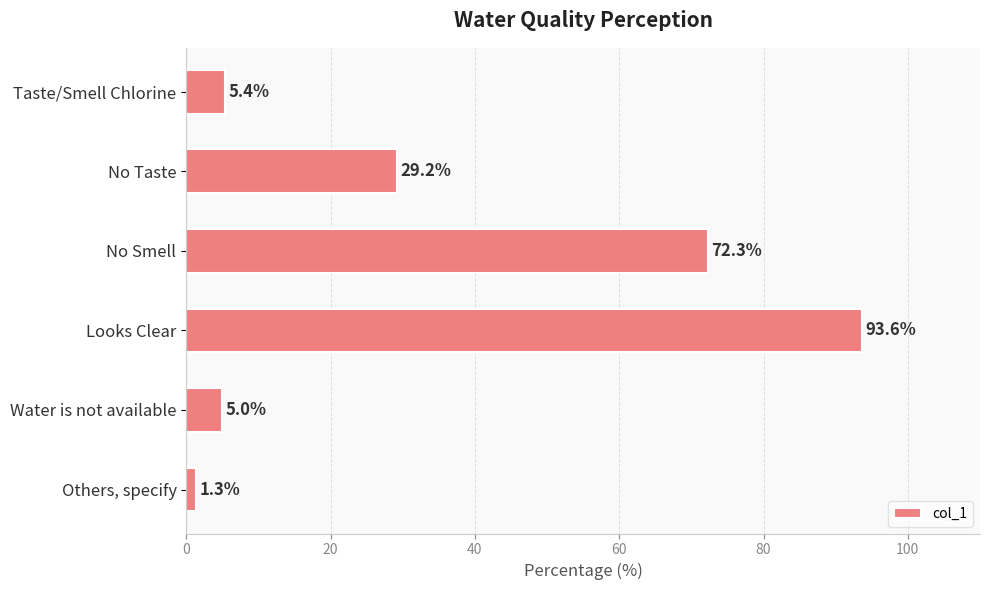

What is the value of the 1st bar from the top?

5.4